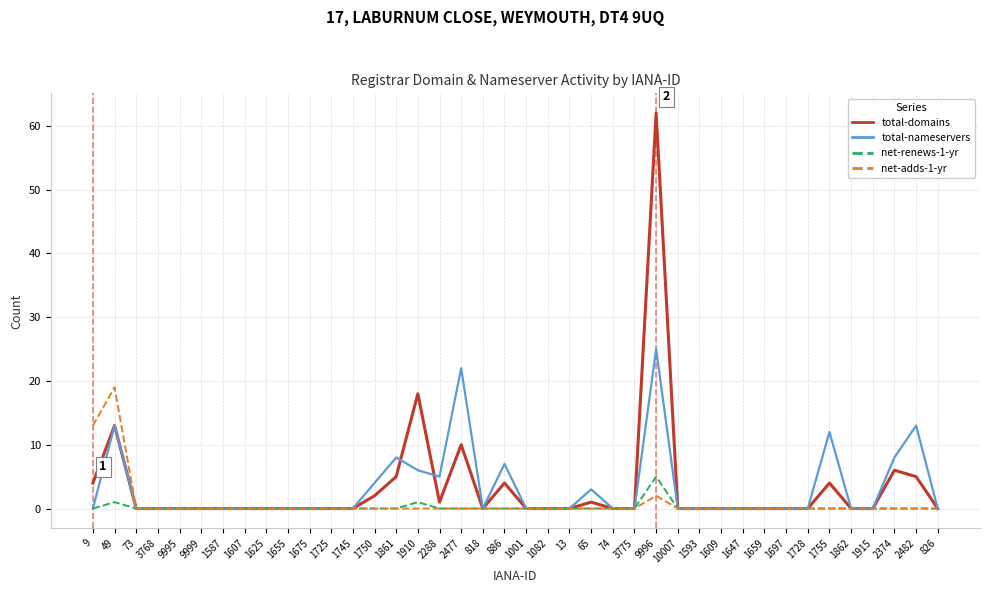

True or false: net-renews-1-yr has a value of 0 at 1915.

True